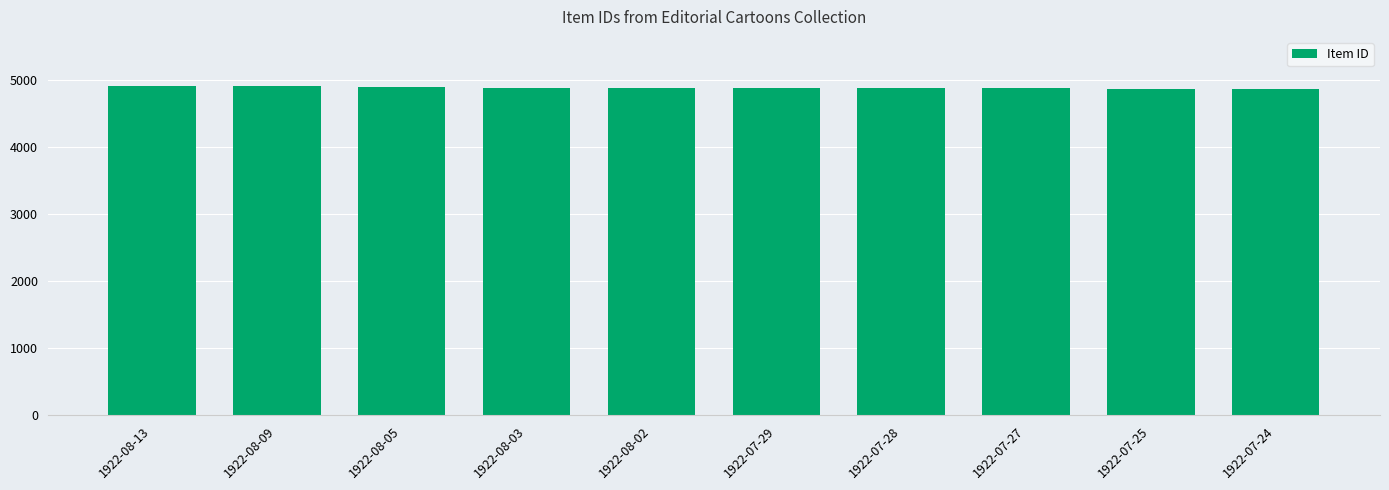

What is the smallest value displayed?

4871